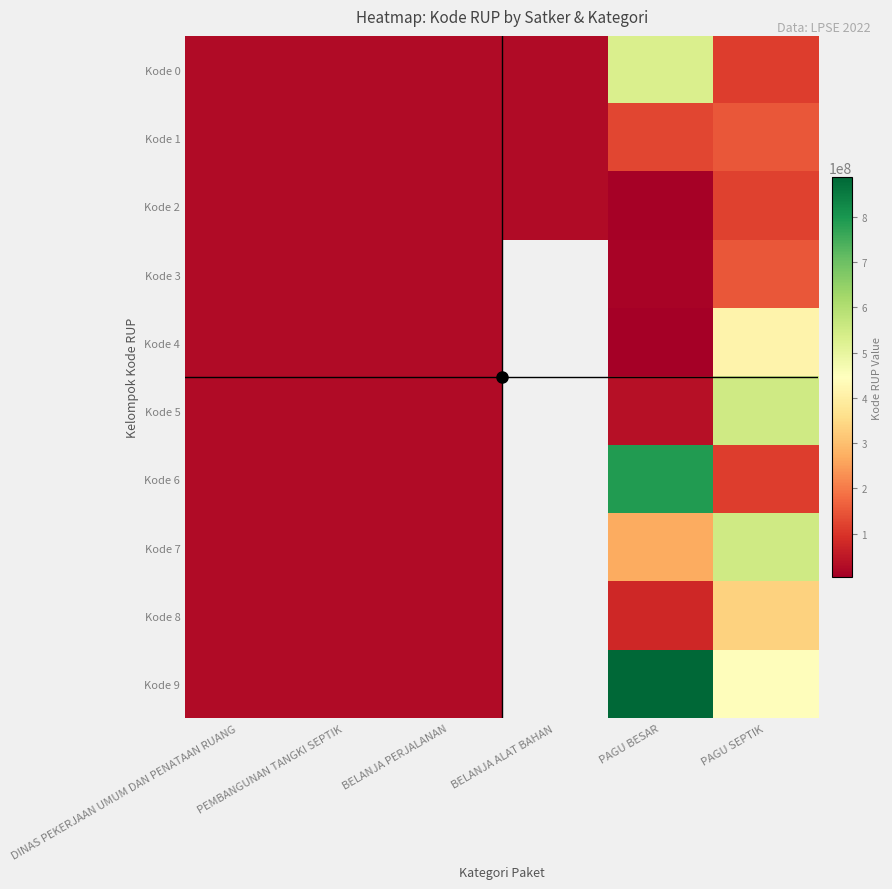

At which category is the sum across all series the highest?

PAGU SEPTIK